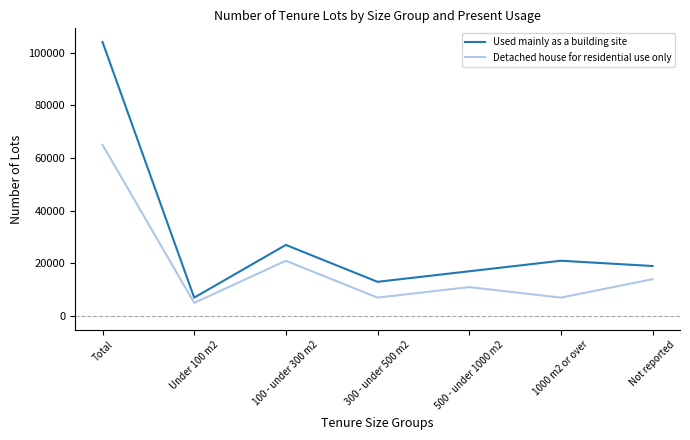

At which category does Detached house for residential use only reach its first local valley?

Under 100 m2